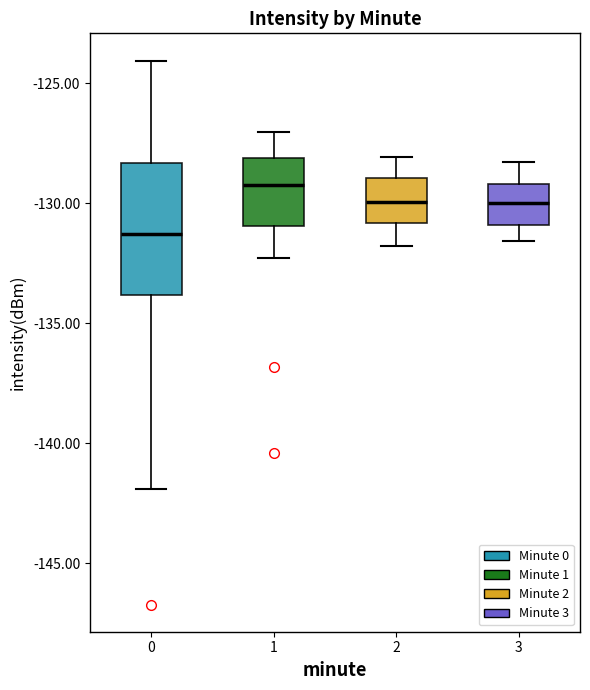

Reading left to right, read every box against the y-axis: the position of its median line, the range the box covers, and the ends of its whiskers. The values are not printed on the chart, so give them approximately, as read against the axis.

0: median -131.5, box -134.0 to -128.5, whiskers -142.0 to -124.0
1: median -129.0, box -131.0 to -128.0, whiskers -132.5 to -127.0
2: median -130.0, box -131.0 to -129.0, whiskers -132.0 to -128.0
3: median -130.0, box -131.0 to -129.0, whiskers -131.5 to -128.5